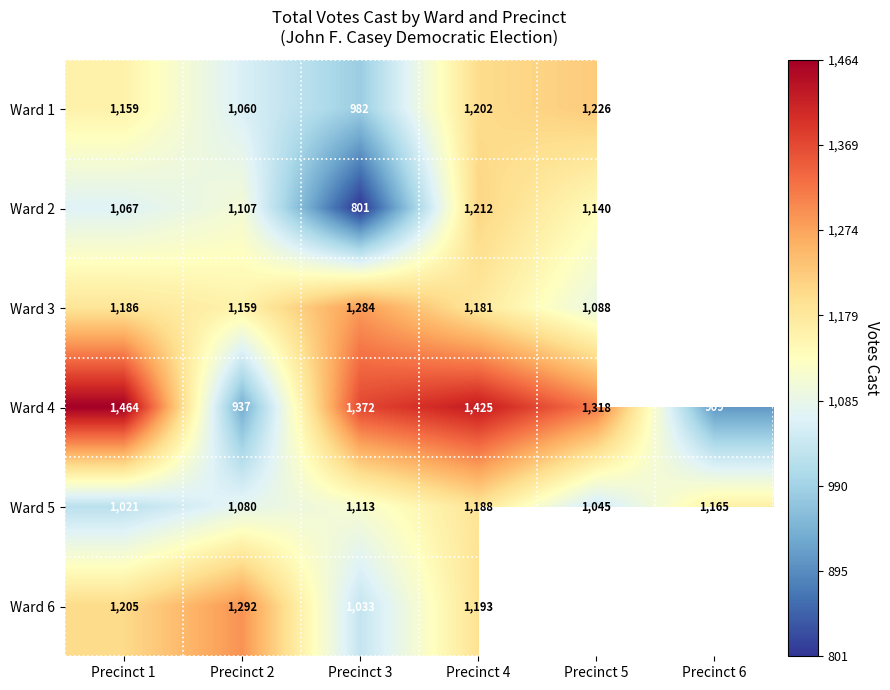

Count the number of categories in the chart.

6